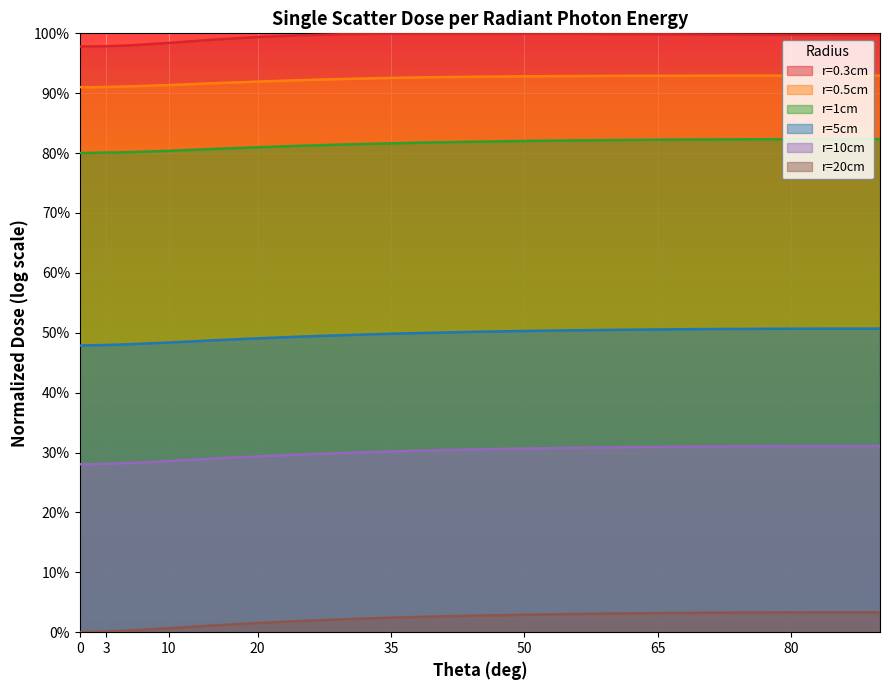

How many lines are shown in the chart?

6